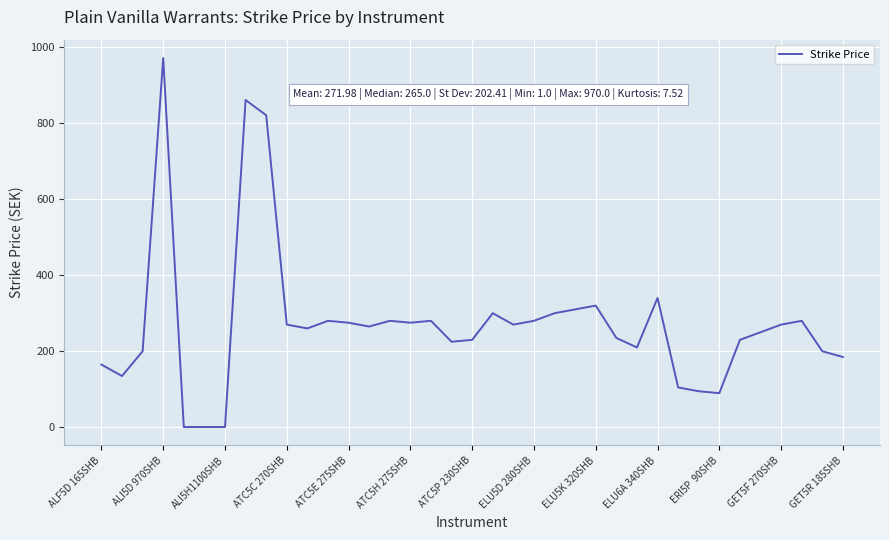

What is the maximum value shown in the chart?

970.0